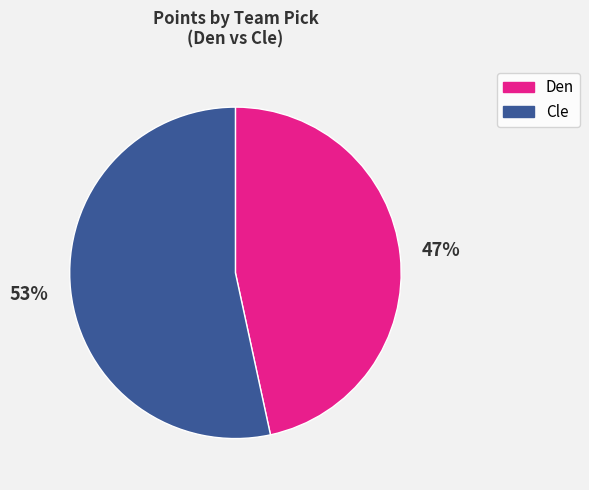

What percentage is the Cle slice, to the nearest percent?

53%